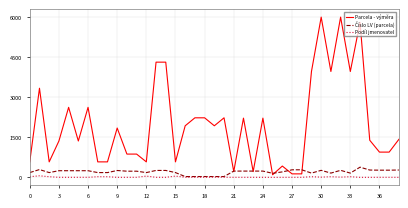

Which series has the largest range (max minus min)?

Parcela - výměra